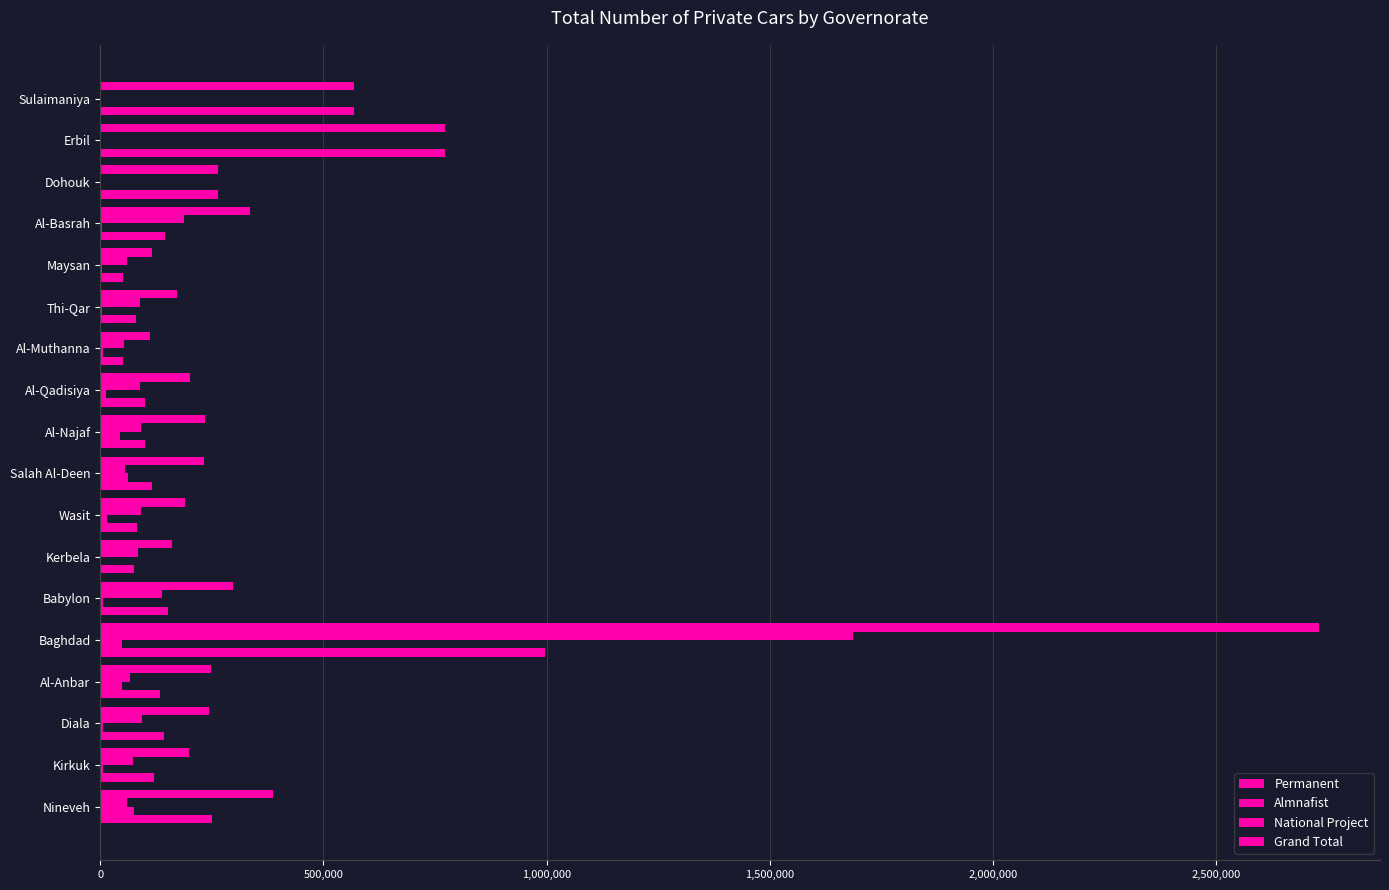

Count the number of categories in the chart.

18